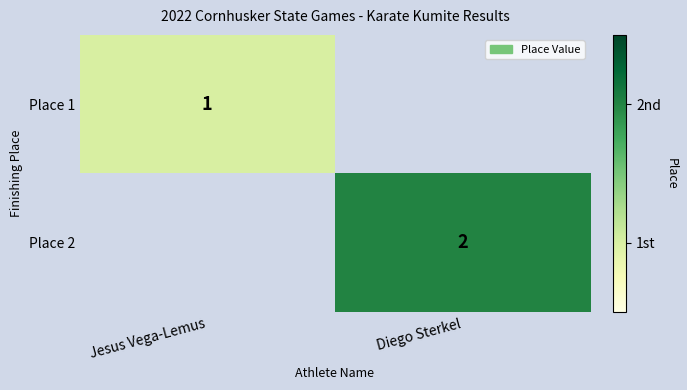

The value of Place 2 at Diego Sterkel is 2. True or false?

True